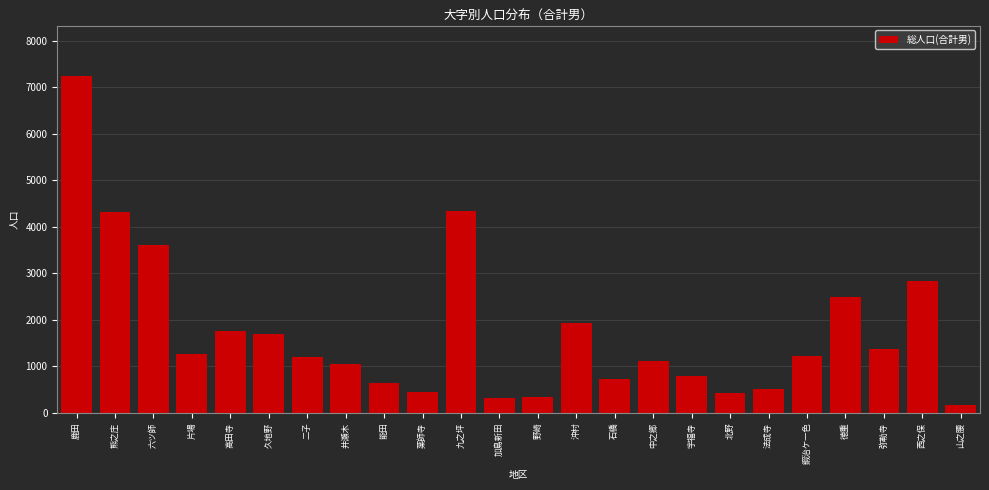

At which label is the value closest to 3705?

六ツ師